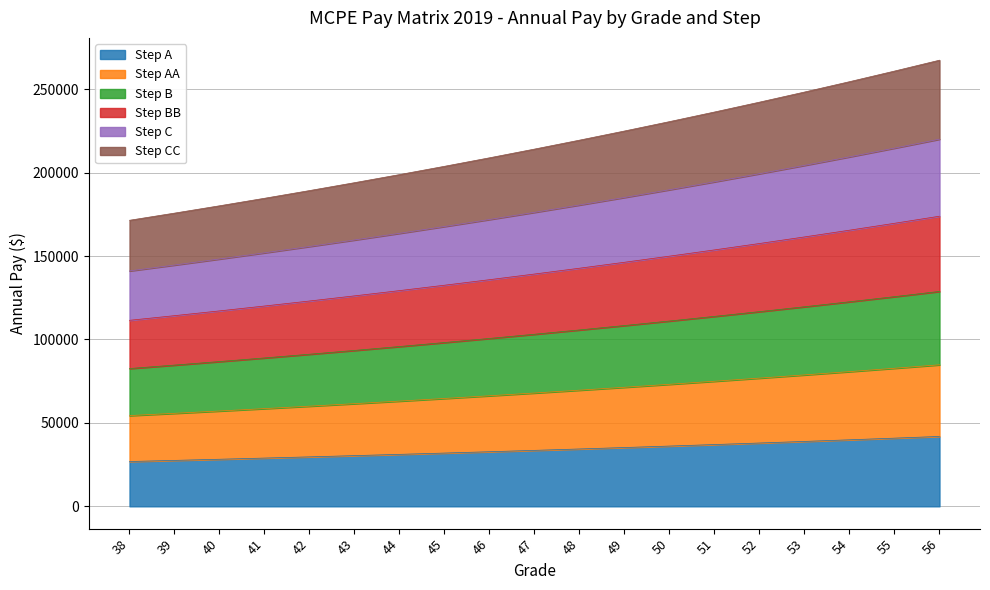

What is the minimum value for Step A?

26855.4